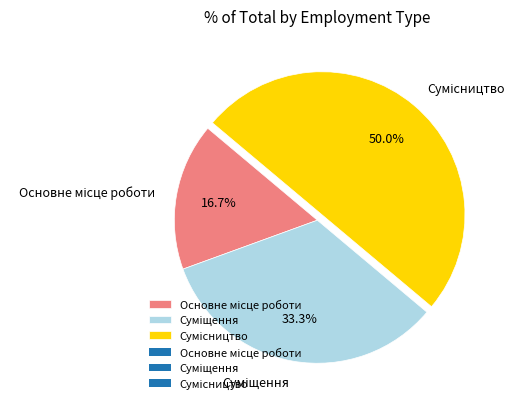

Which slice is the smallest?

Основне місце роботи